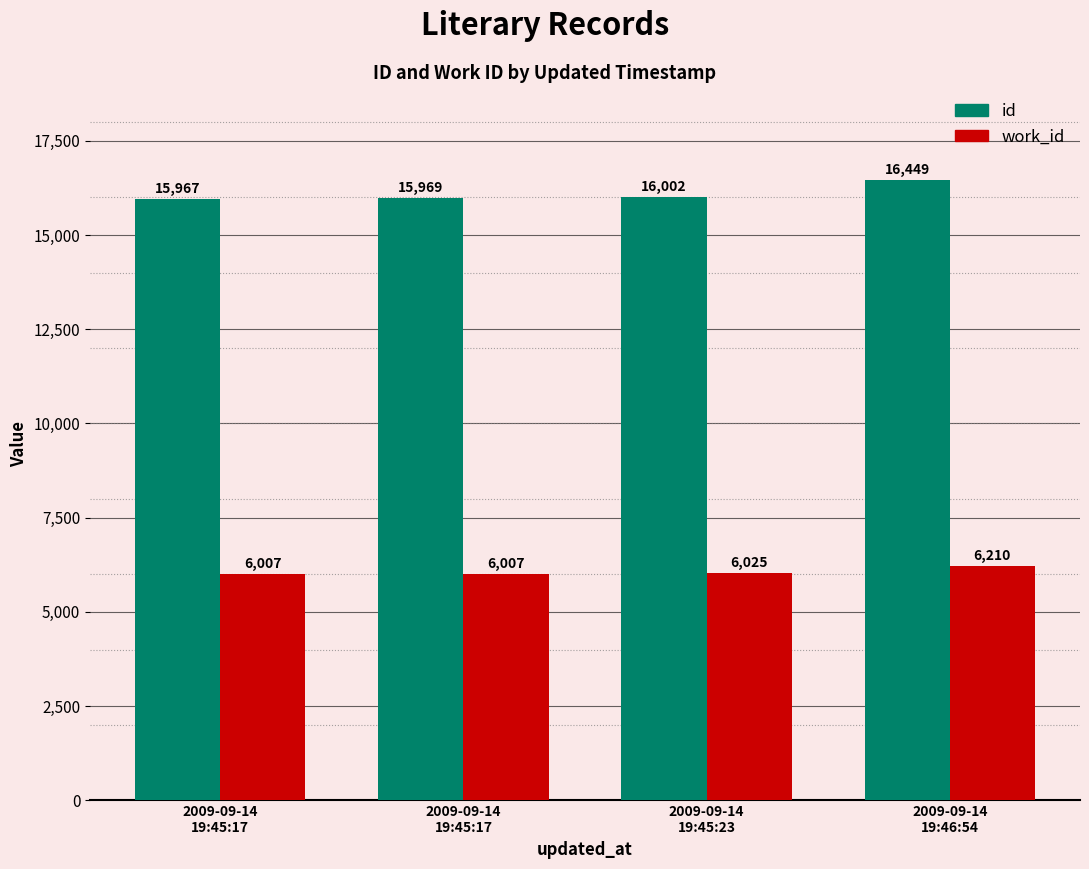

What are all the series names shown in the legend?

id, work_id